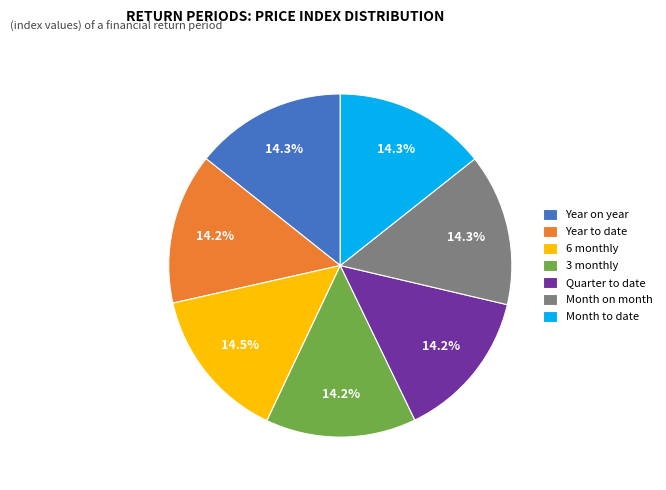

The Month on month slice represents 14% of the pie. True or false?

True